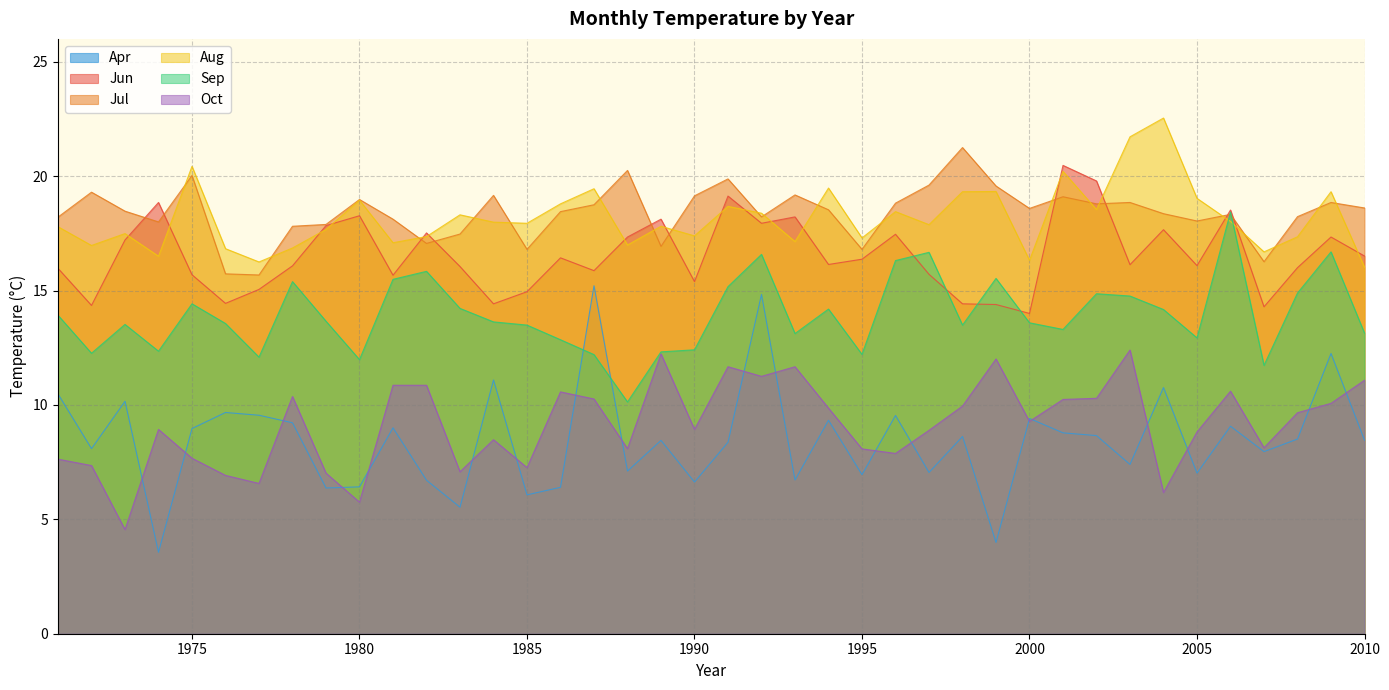

How many data points in Jun are above 16?

24